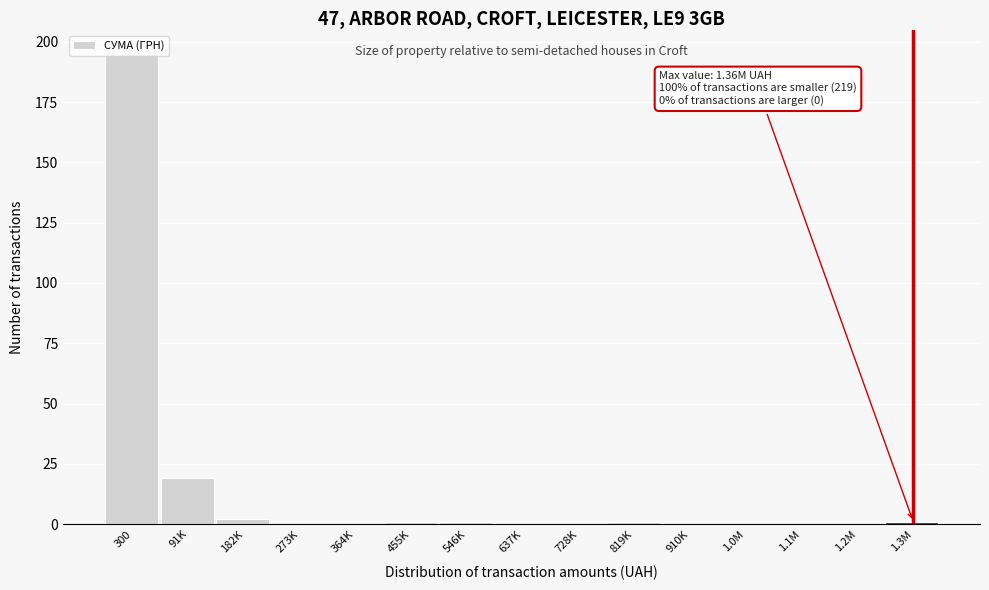

The chart shows a value of 195 at 300. True or false?

True